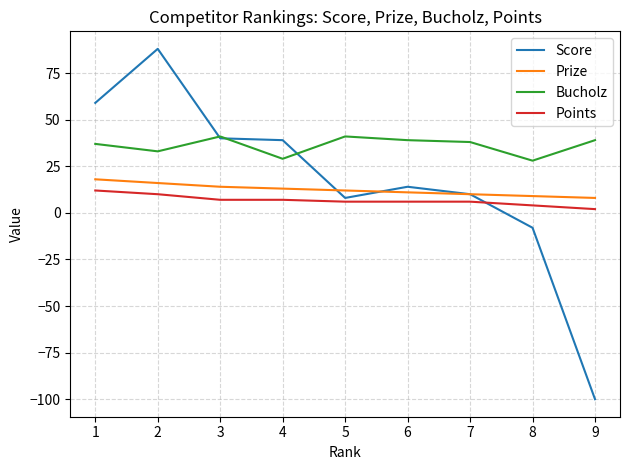

The Bucholz series shows 13 at 6. True or false?

False